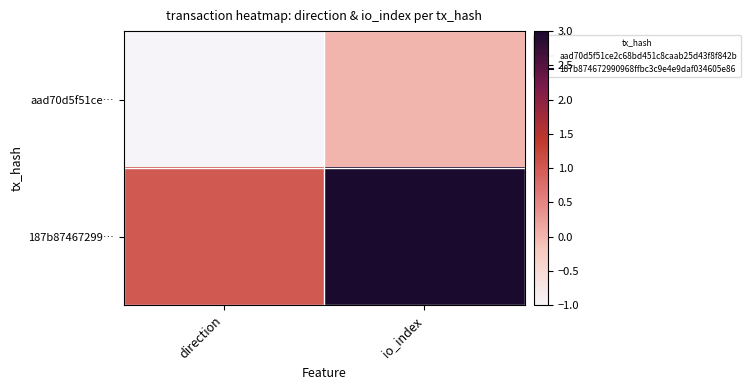

How many distinct data groups are displayed?

2